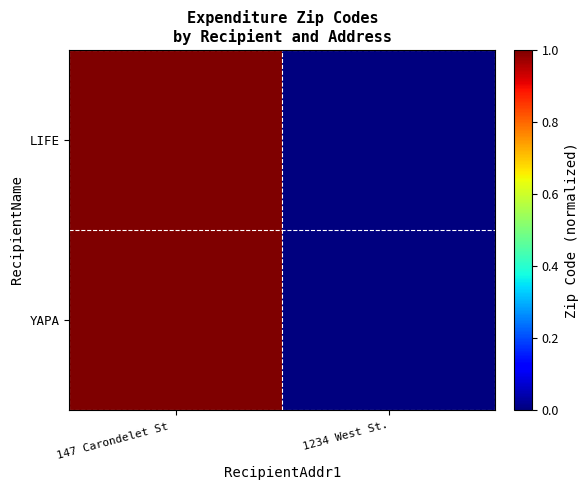

At how many categories does at least one series exceed 0?

1